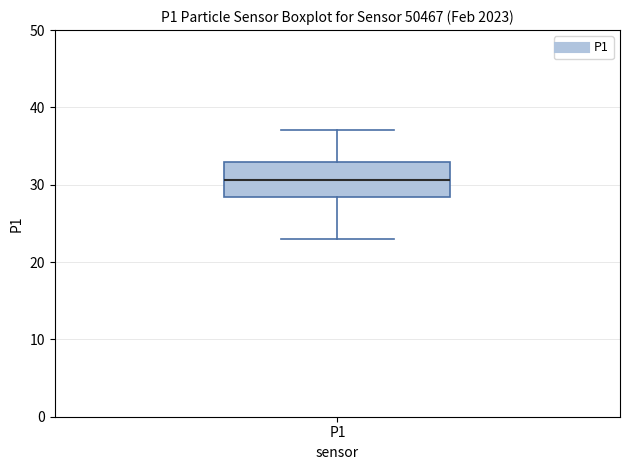

Where is the upper edge of the box for P1 on the y-axis? The values are not printed on the chart, so give them approximately, as read against the axis.

33